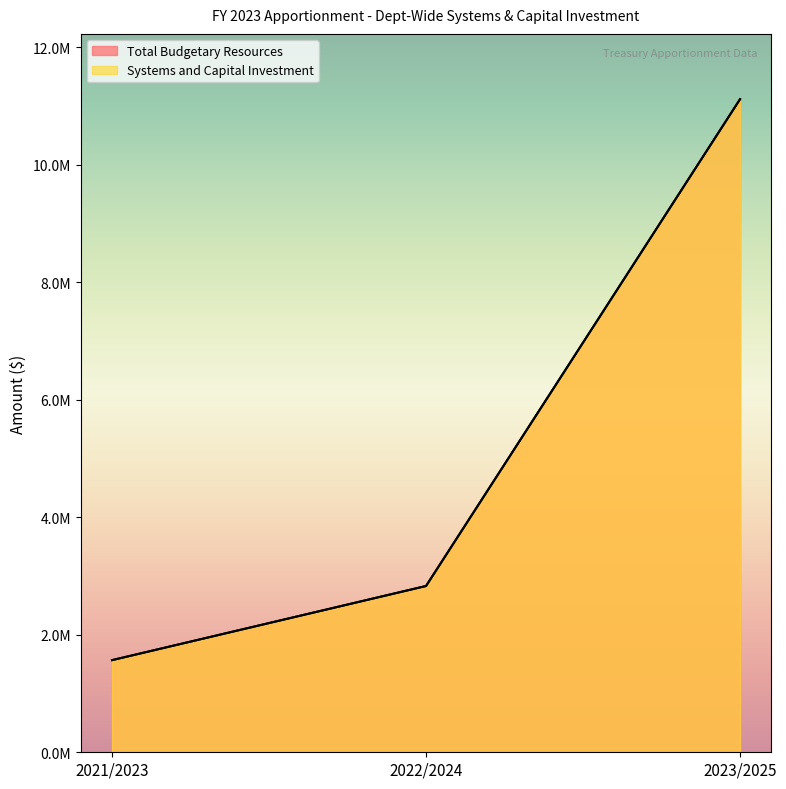

At which category is the sum across all series the highest?

2023/2025